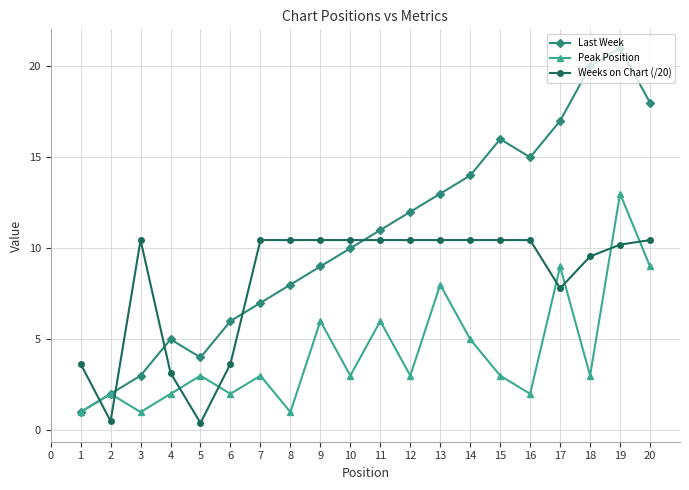

Which label corresponds to the largest value in the chart?

19